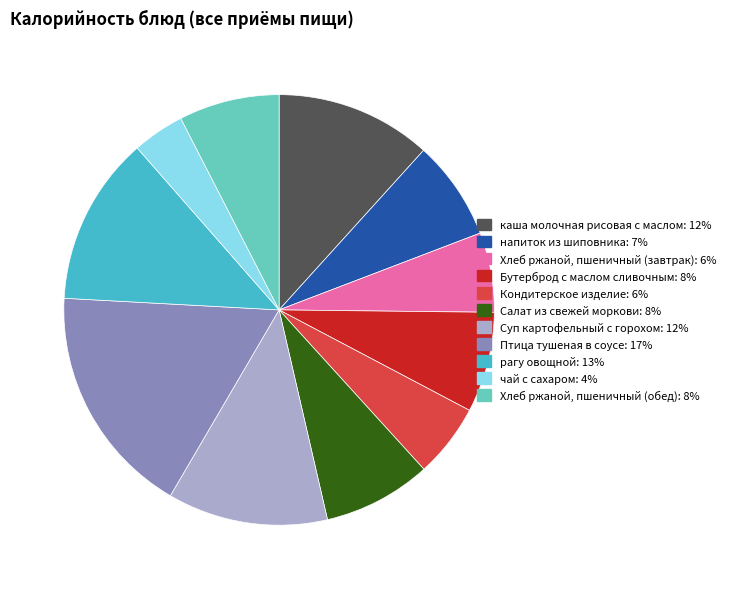

Is the sum of Кондитерское изделие and Хлеб ржаной, пшеничный (обед) greater than half?

No